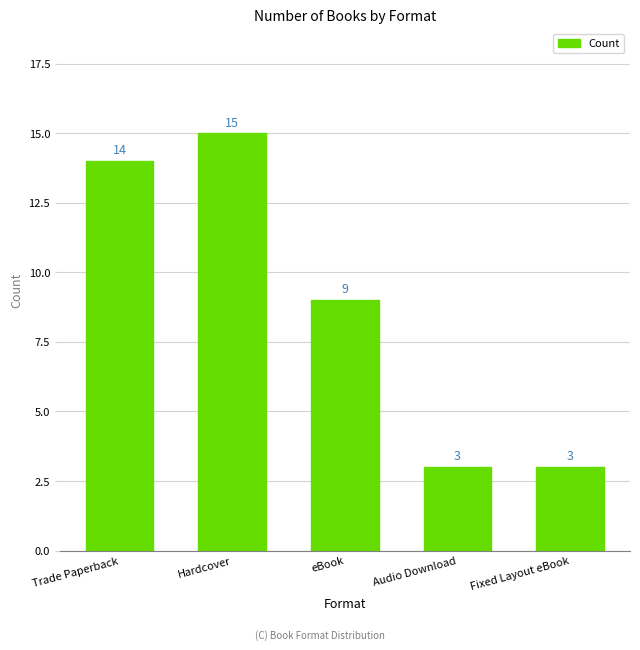

Where does the data first go above 9?

Trade Paperback